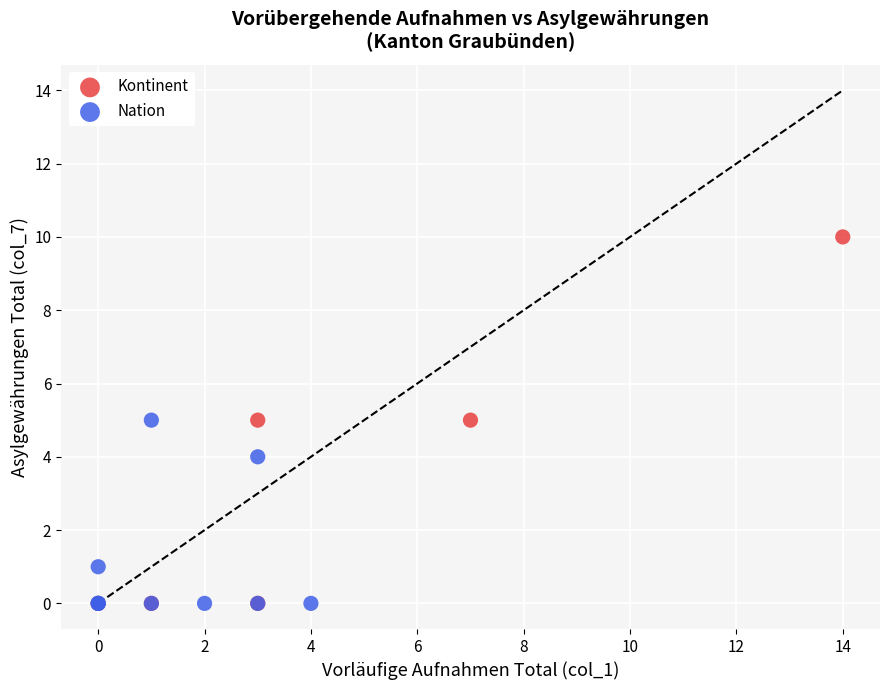

Which series reaches the maximum Y coordinate?

Kontinent